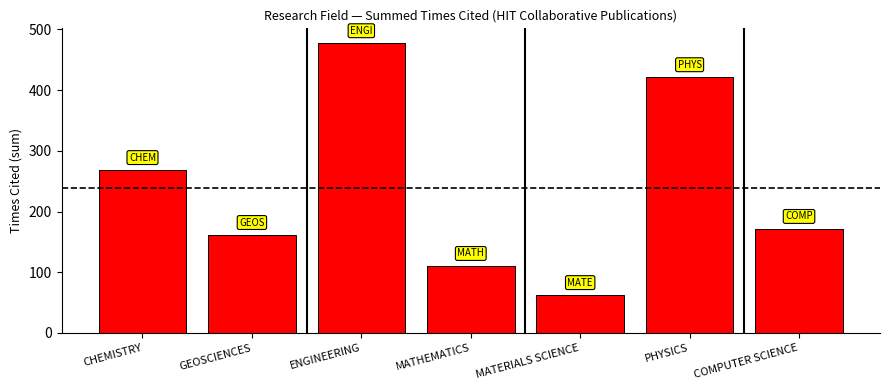

What is the sum of all values?

1677